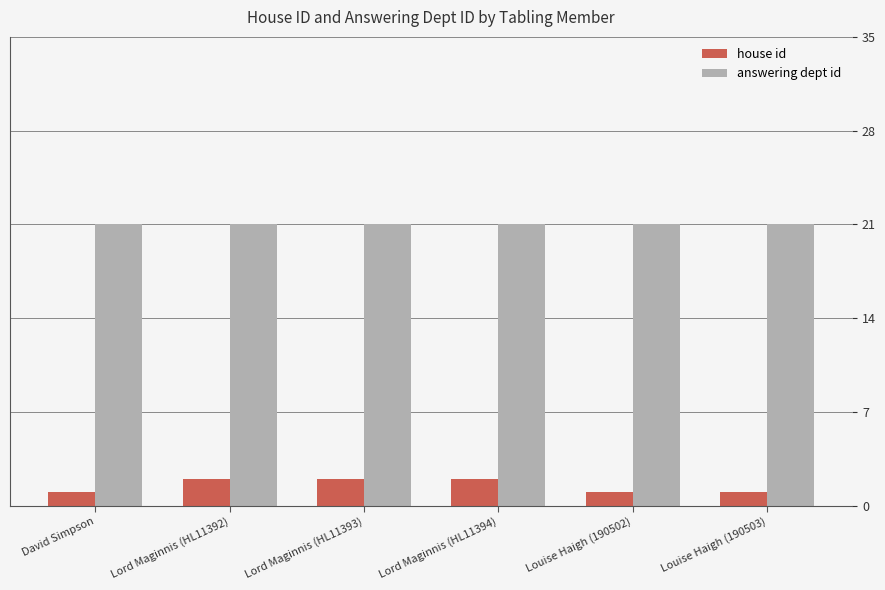

At Lord Maginnis (HL11394), list the series in order from smallest to largest.

house id, answering dept id